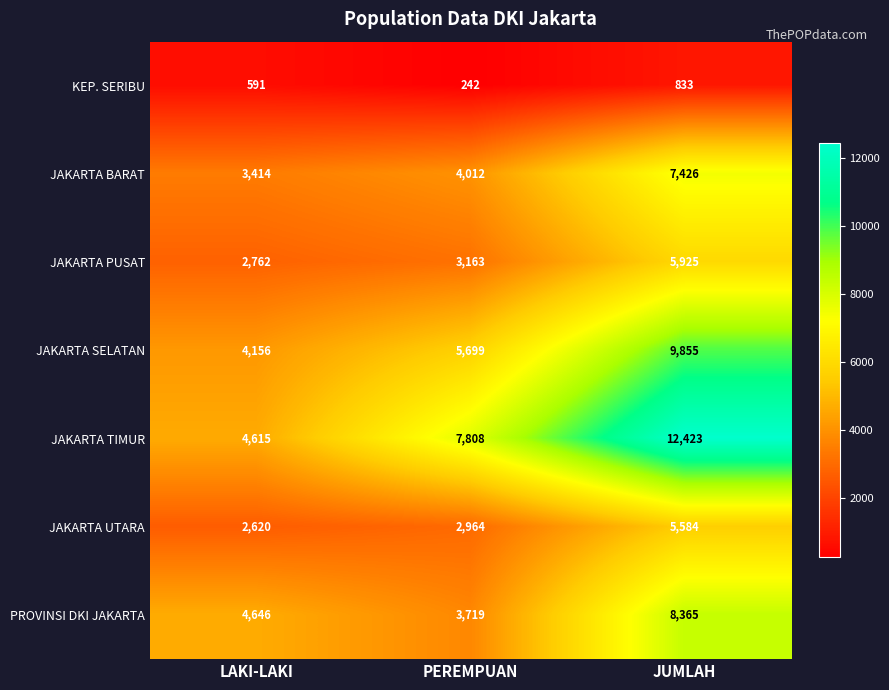

The JAKARTA SELATAN series shows 5699 at PEREMPUAN. True or false?

True